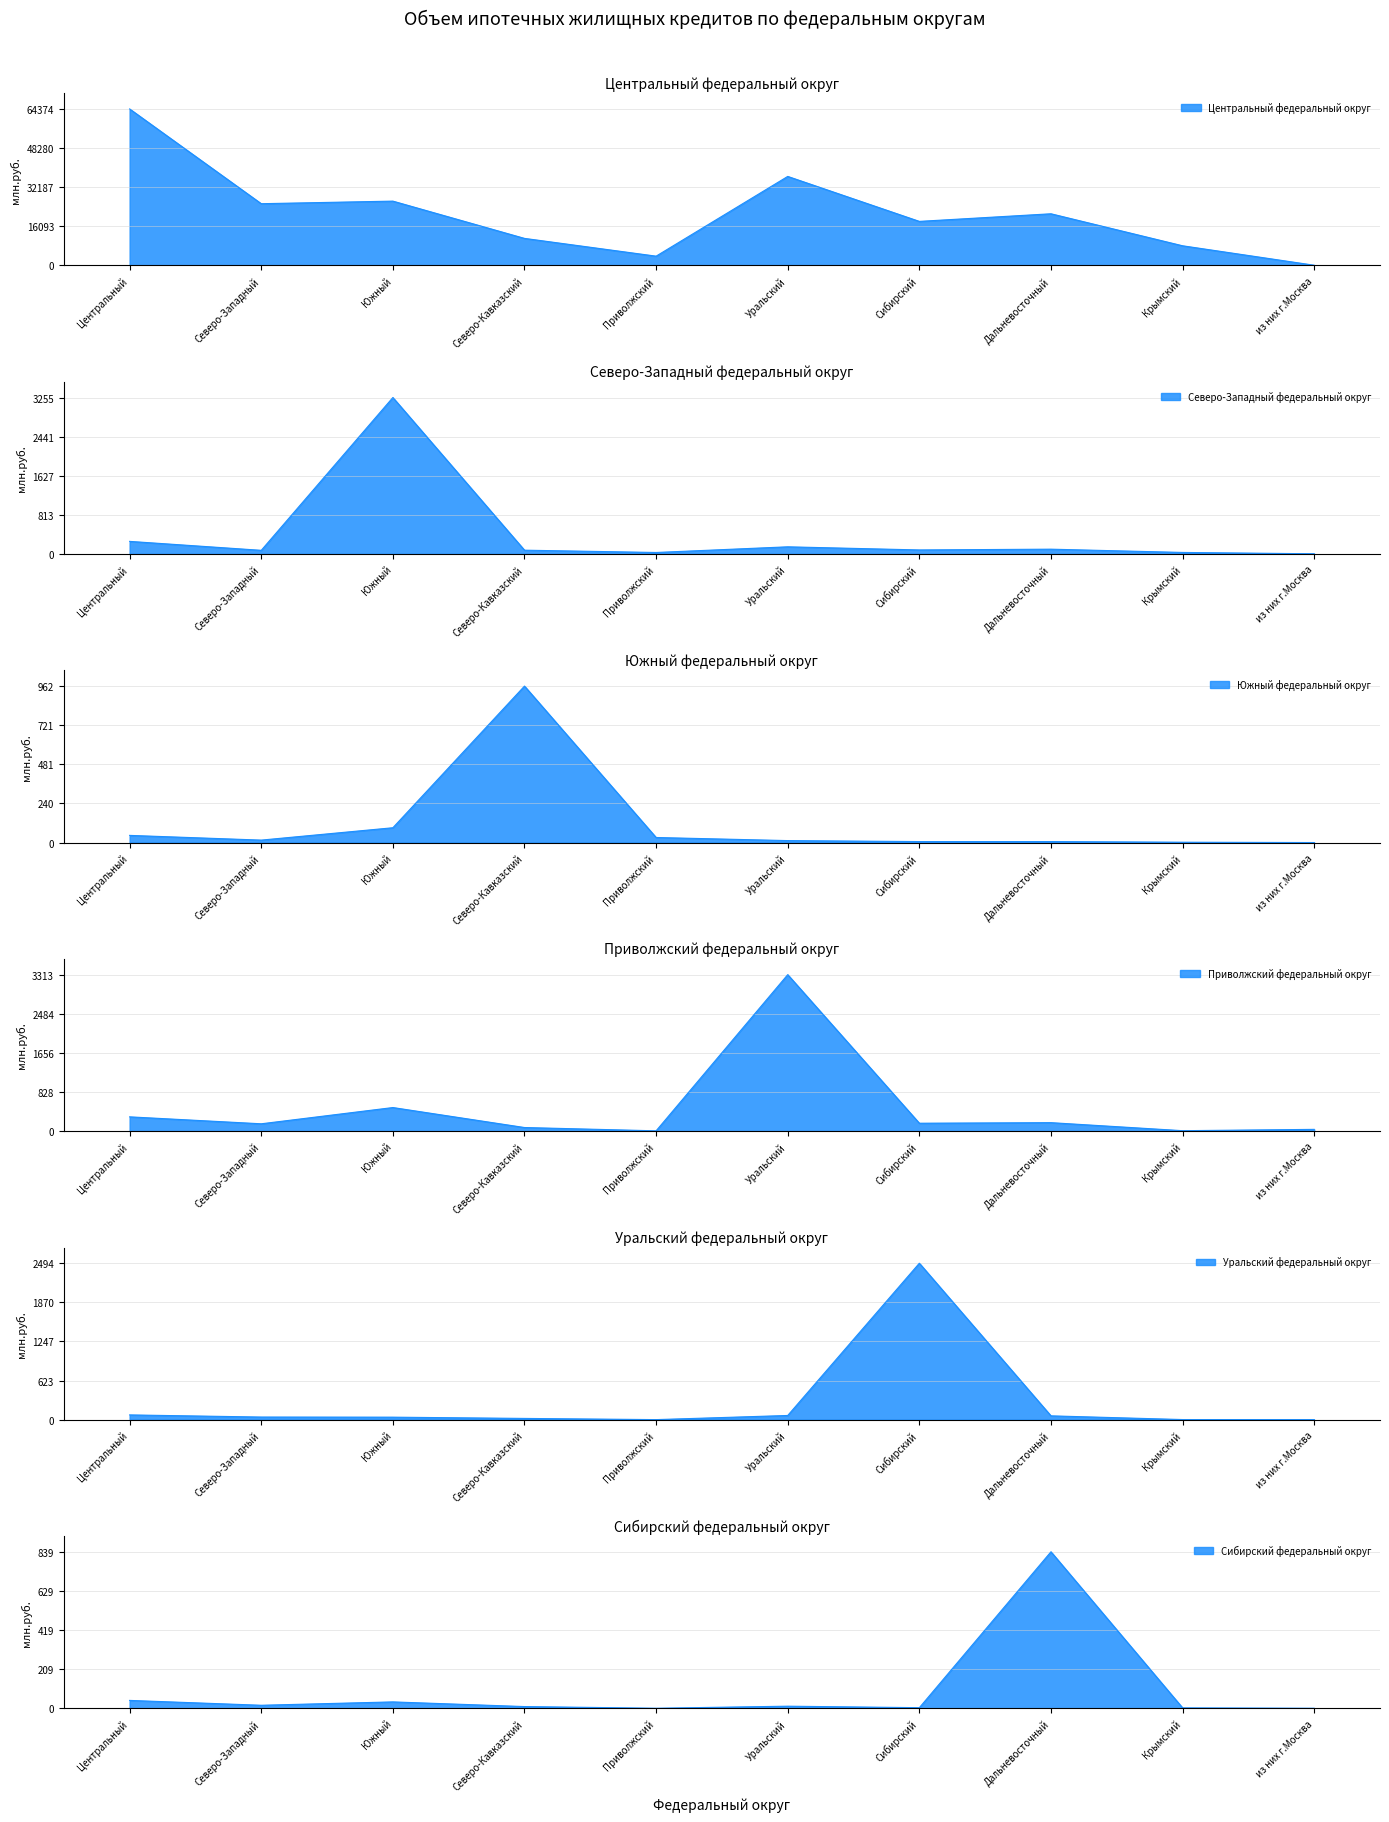

Between which two adjacent categories do Приволжский федеральный округ and Южный федеральный округ first intersect?

Южный and Северо-Кавказский